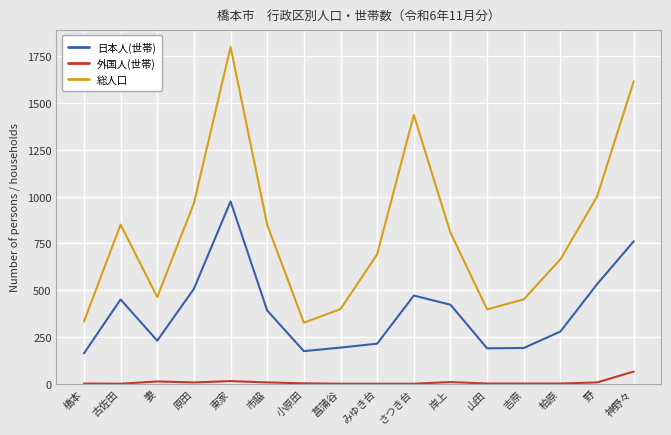

True or false: 総人口 has a value of 850 at 古佐田.

True